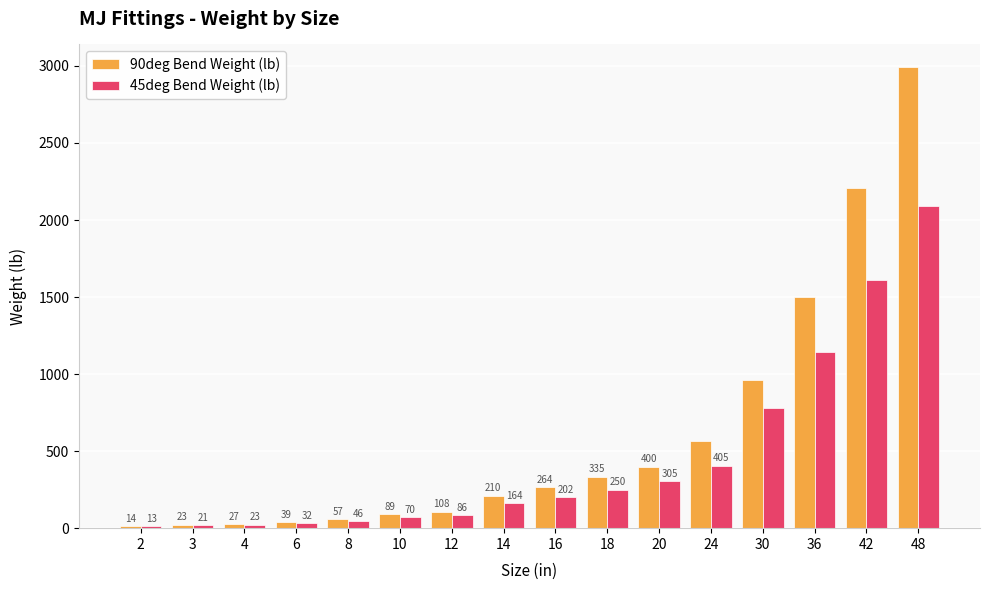

What is the value of the 90deg Bend Weight (lb) bar at the 8th from the left?

210